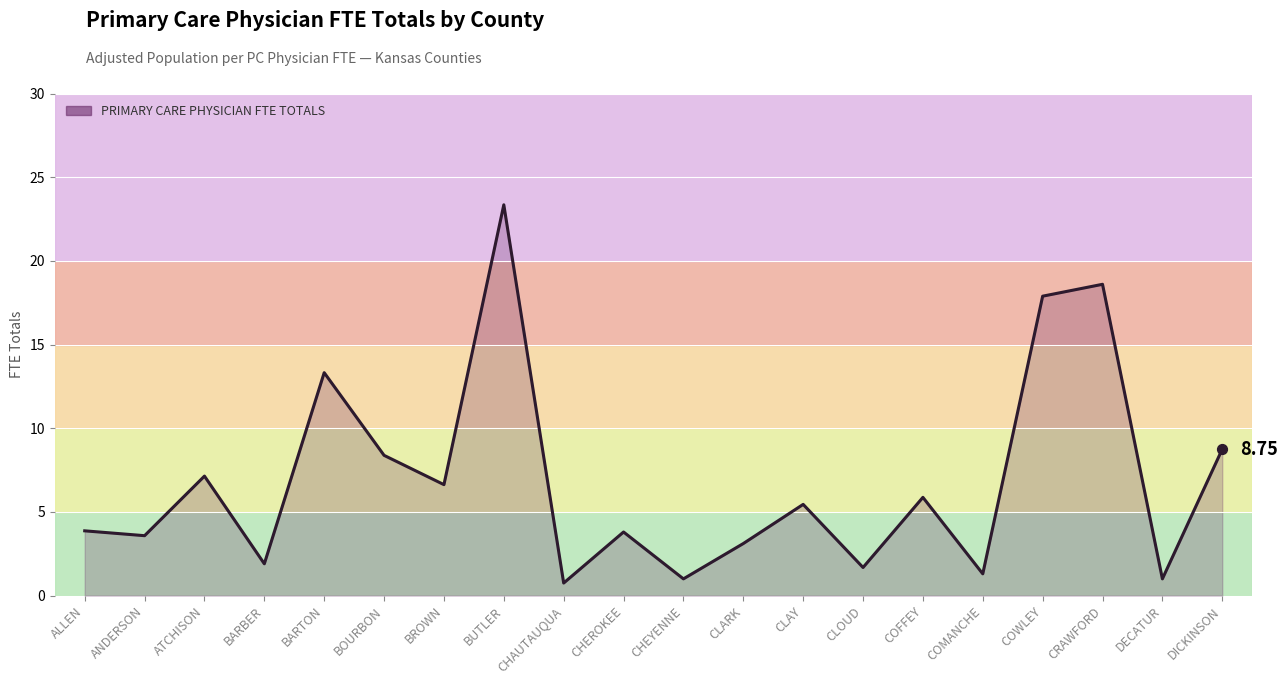

Approximately how many times larger is the value at BARTON compared to ANDERSON?

3.7